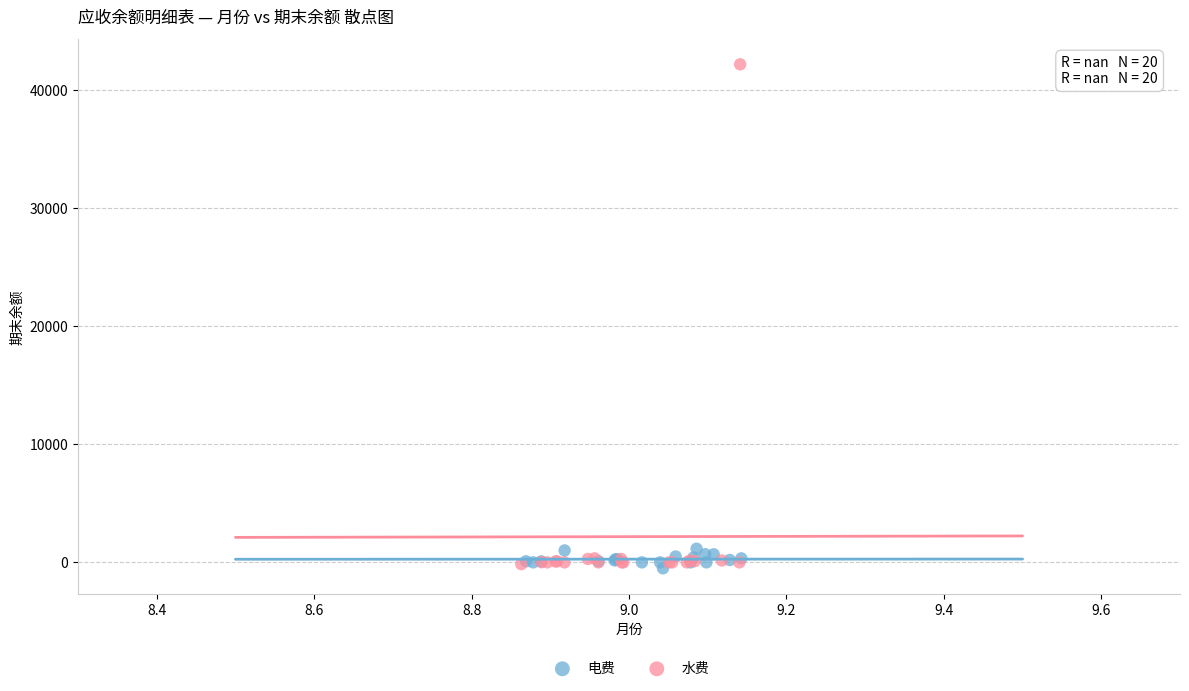

Which series contains the highest Y value?

水费